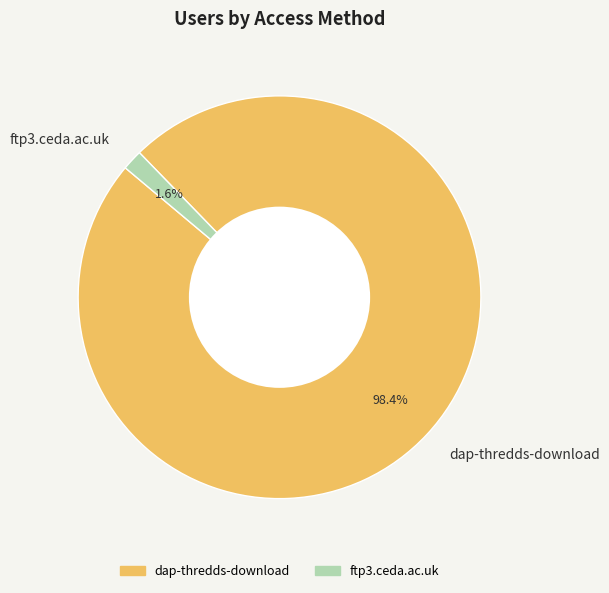

What portion of the pie excludes dap-thredds-download?

1.6%